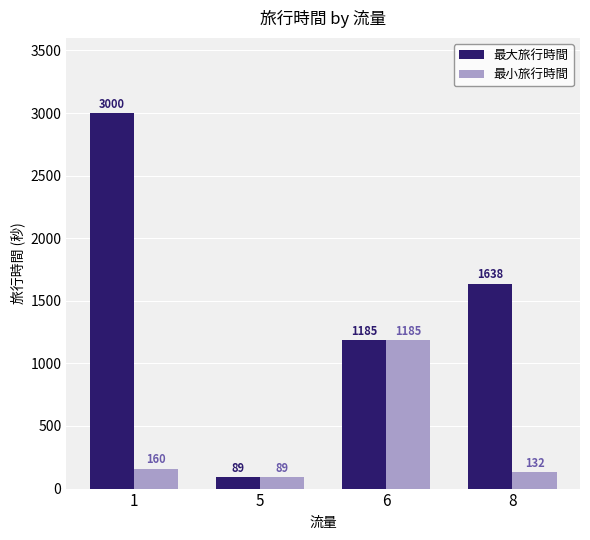

Is it true that 最大旅行時間 equals 719 at 6?

False